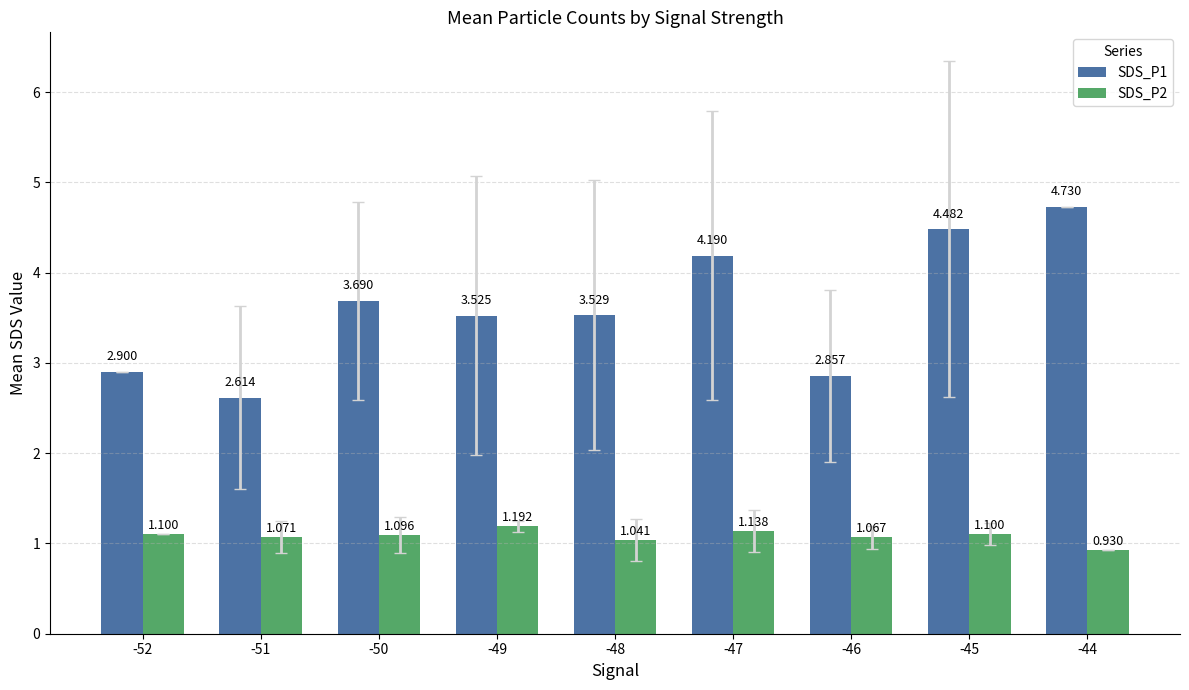

At which category is the sum across all series the highest?

-44